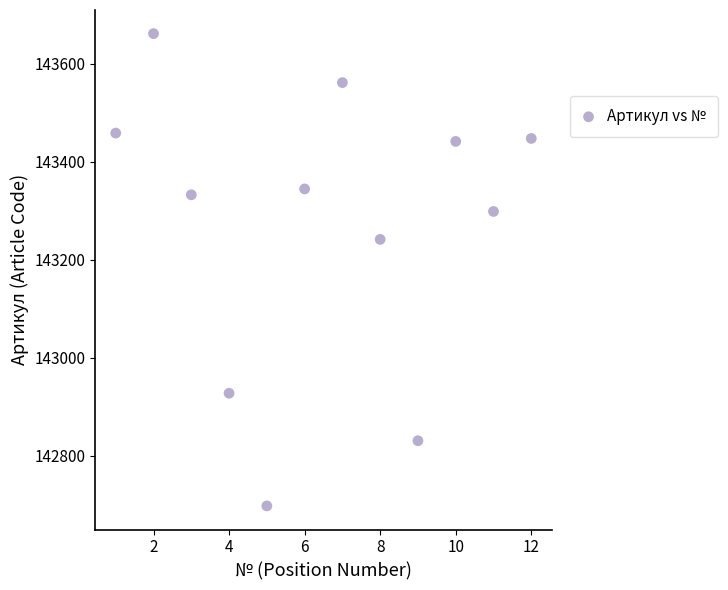

What is the average Y value?

143271